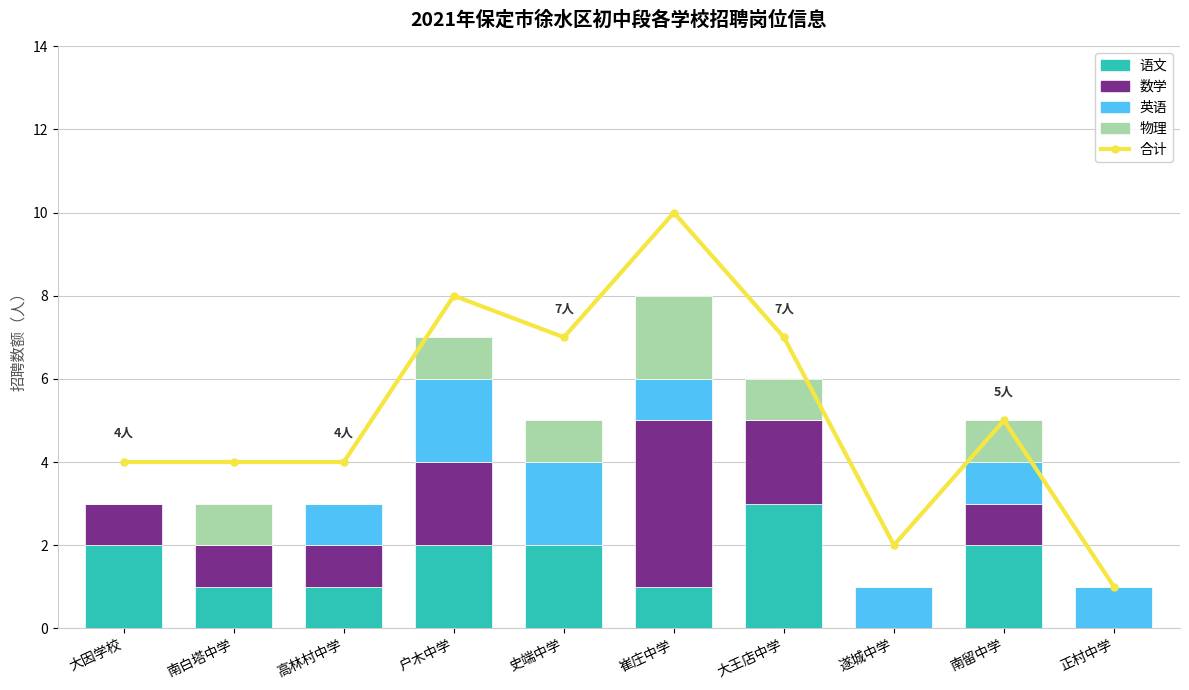

At how many categories does at least one series exceed 2?

8